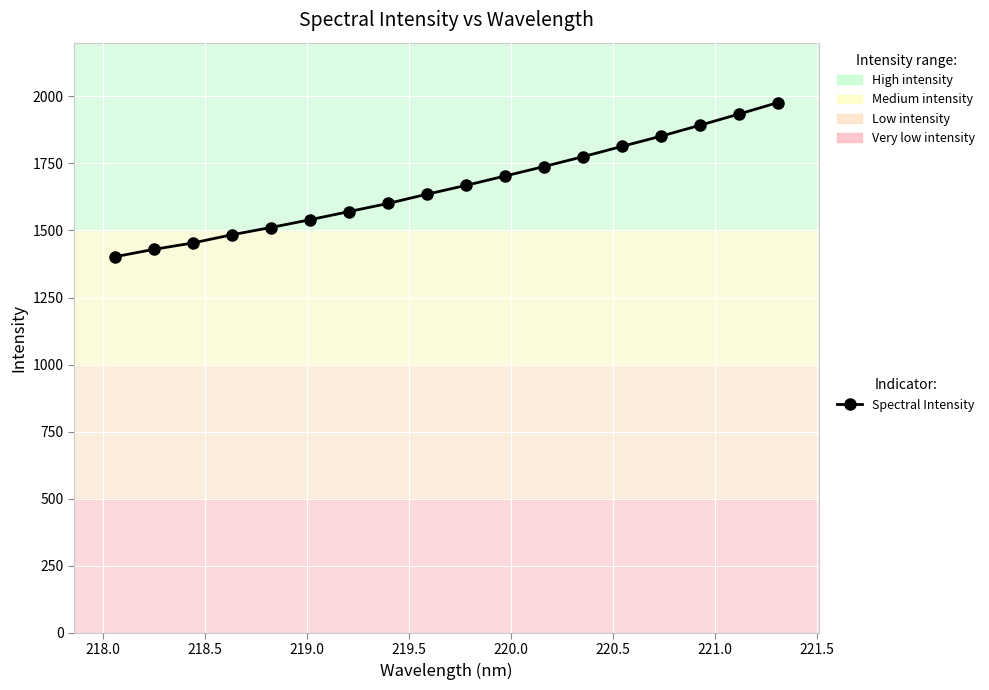

What is the sum of all values?

29975.4